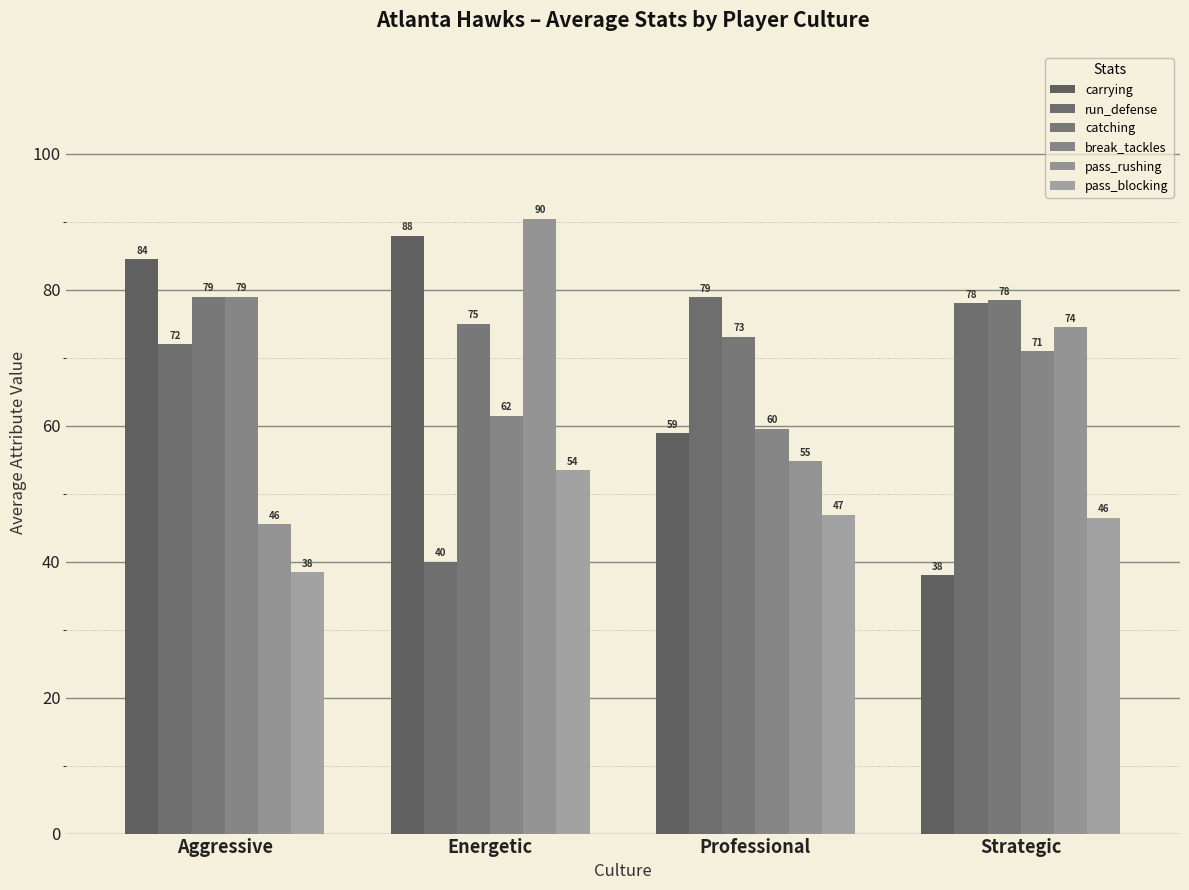

How many data points in carrying are less than 84?

2